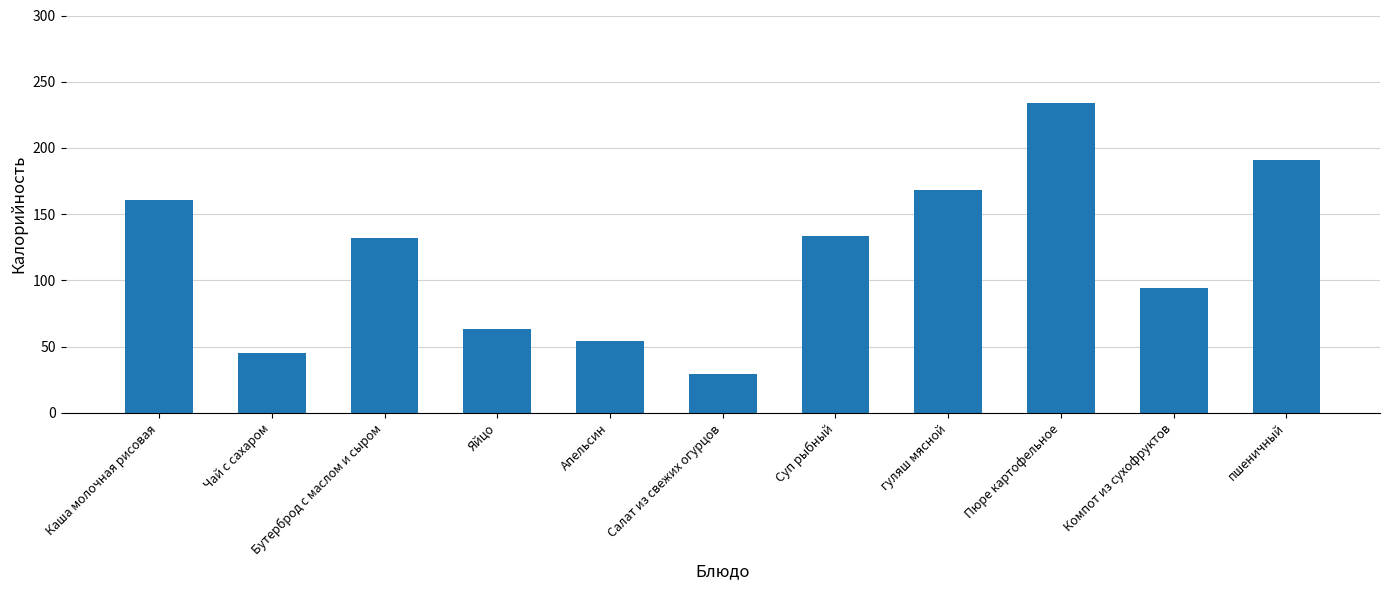

What is the minimum value shown in the chart?

29.0